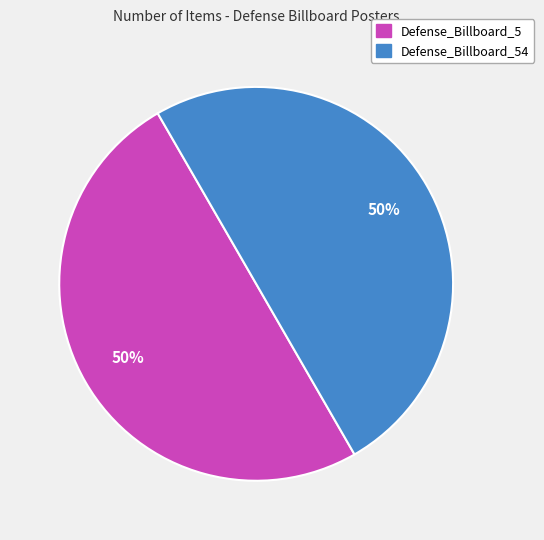

To the nearest percent, what is the average slice percentage?

50%